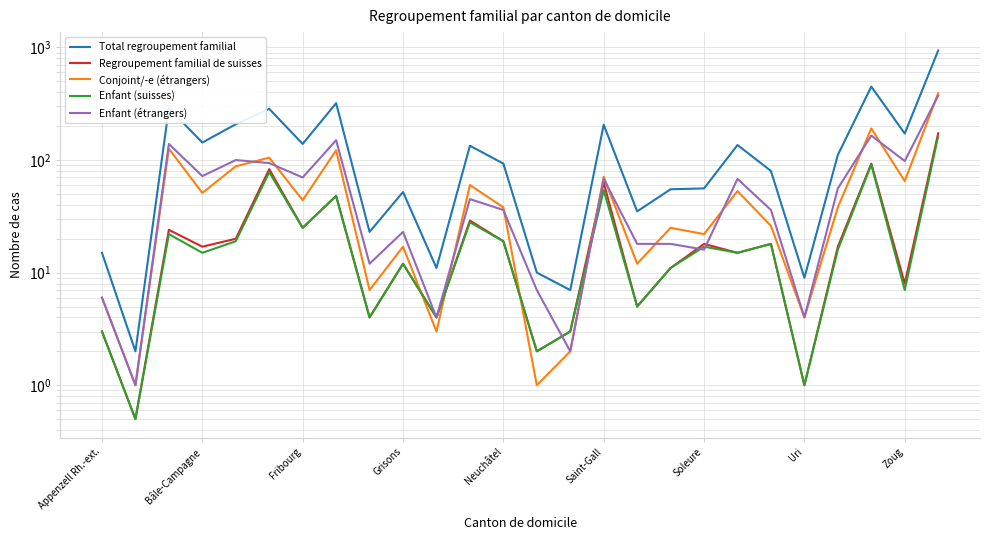

True or false: Conjoint/-e (étrangers) has a value of 2.3 at Appenzell Rh.-ext..

False